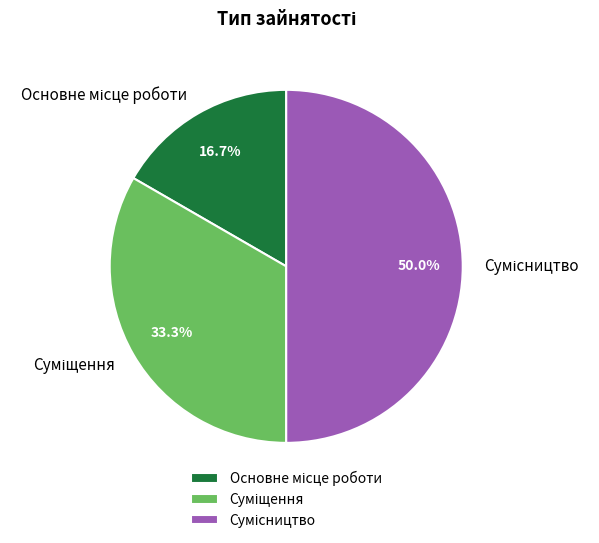

Between Сумісництво and Основне місце роботи, which is larger?

Сумісництво